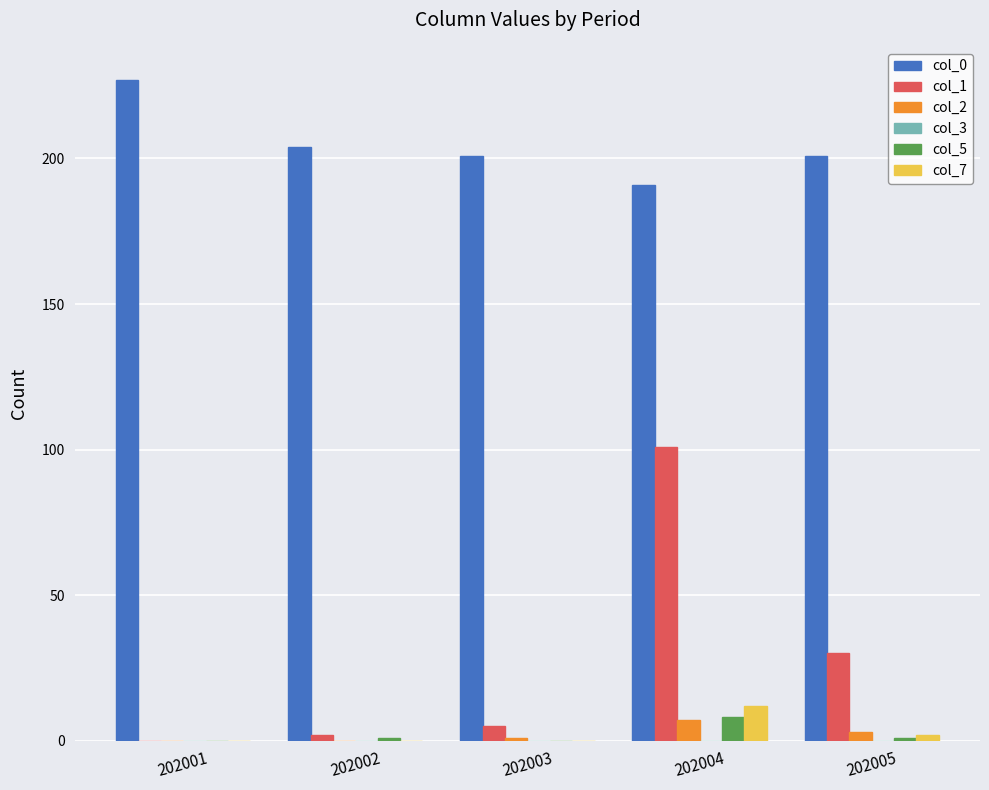

What is the greatest value displayed?

227